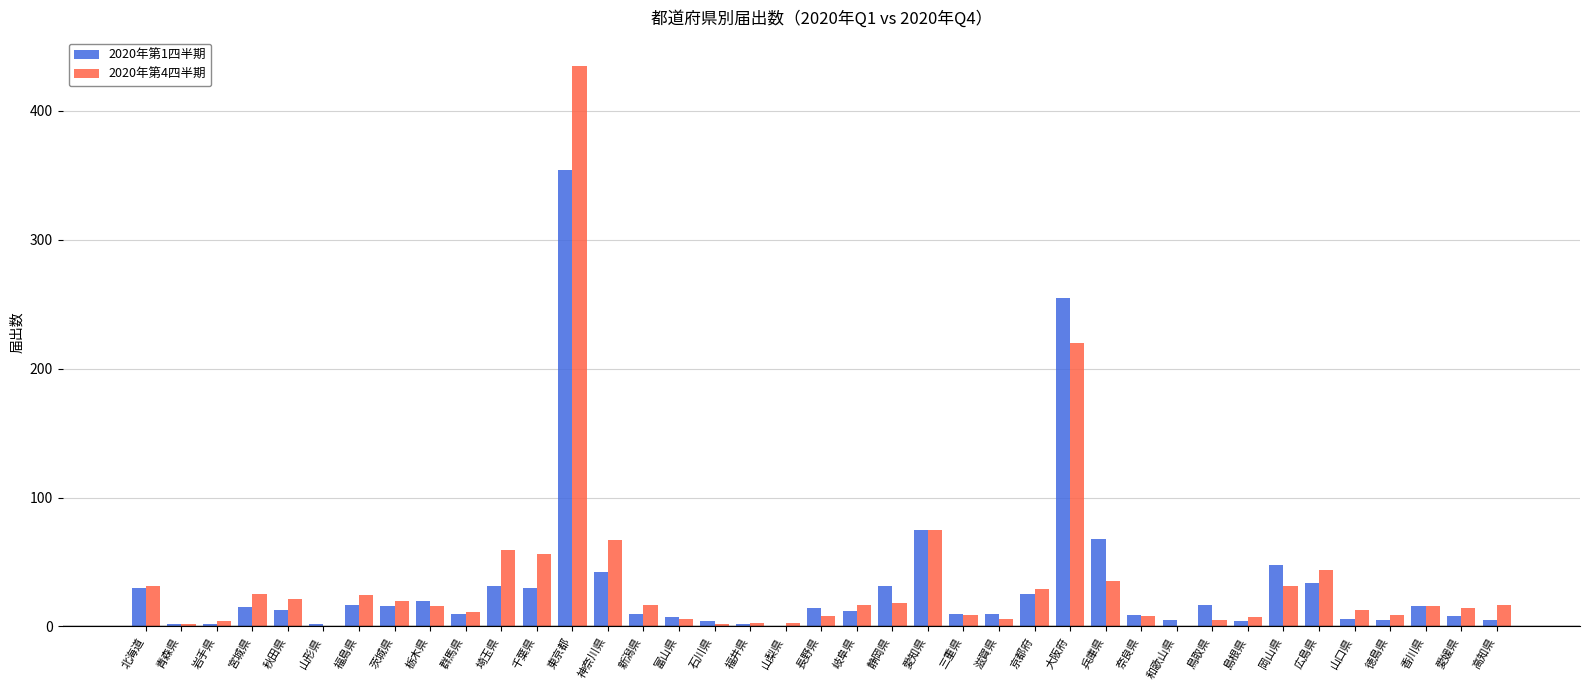

At which category is the sum across all series the highest?

東京都